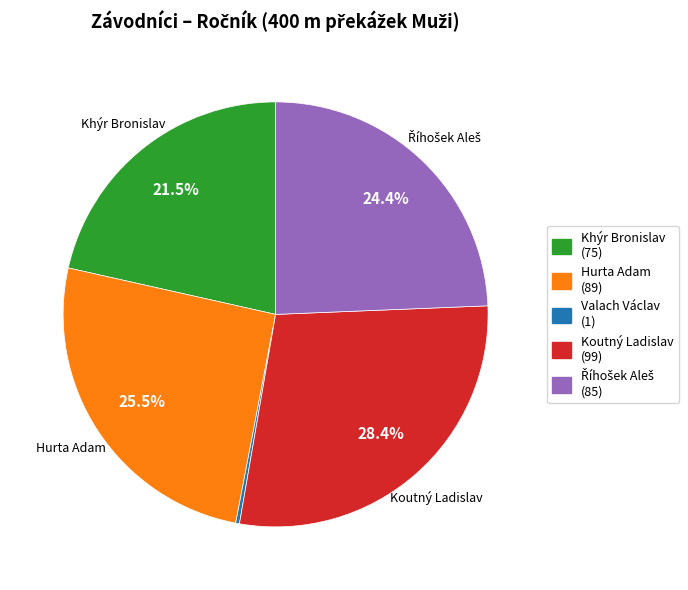

How much of the chart is everything except Khýr Bronislav?

78.5%